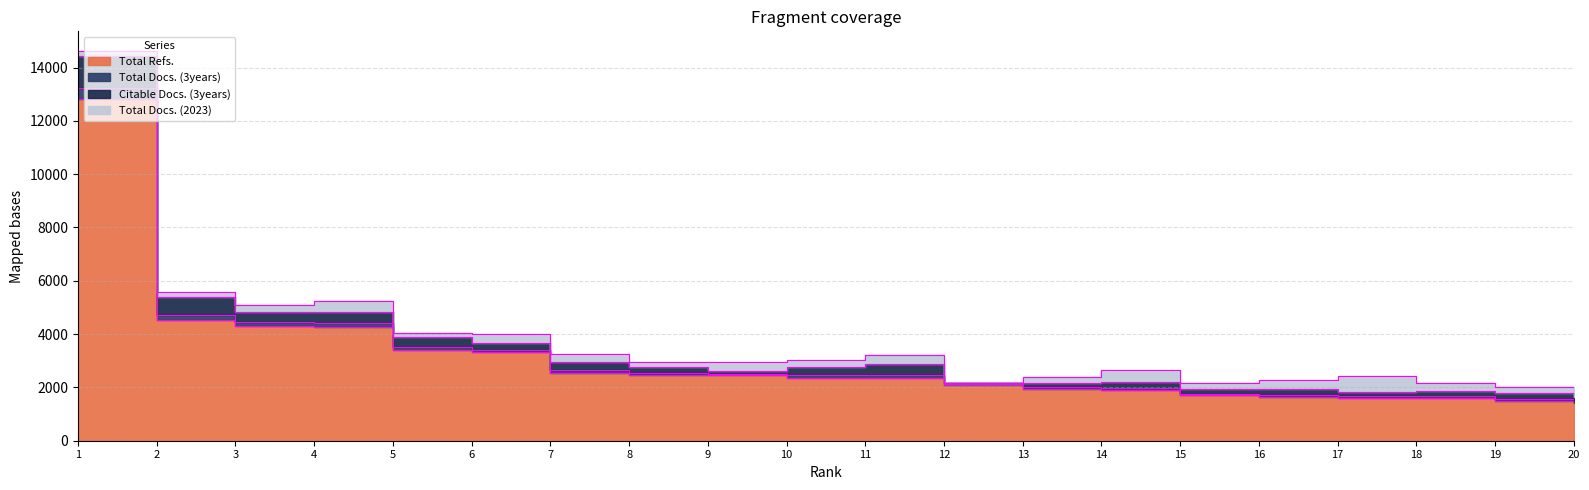

What is the approximate value of Total Refs. at 11?

2342